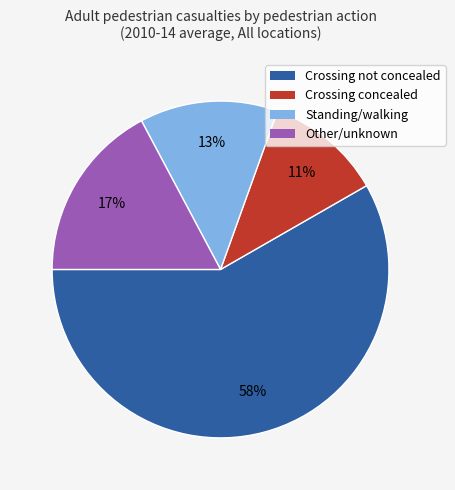

Does any single category account for the majority?

Yes